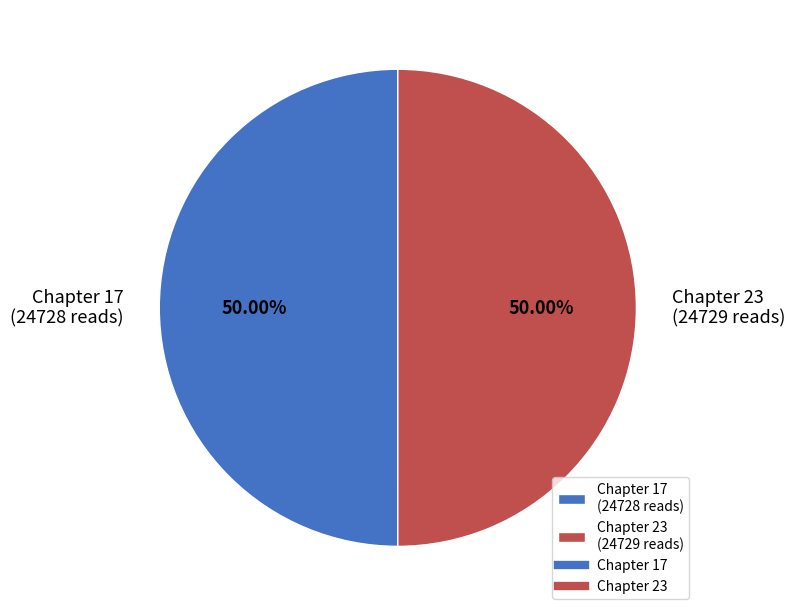

Combined, do Chapter 17 and Chapter 23 account for over 50%?

Yes